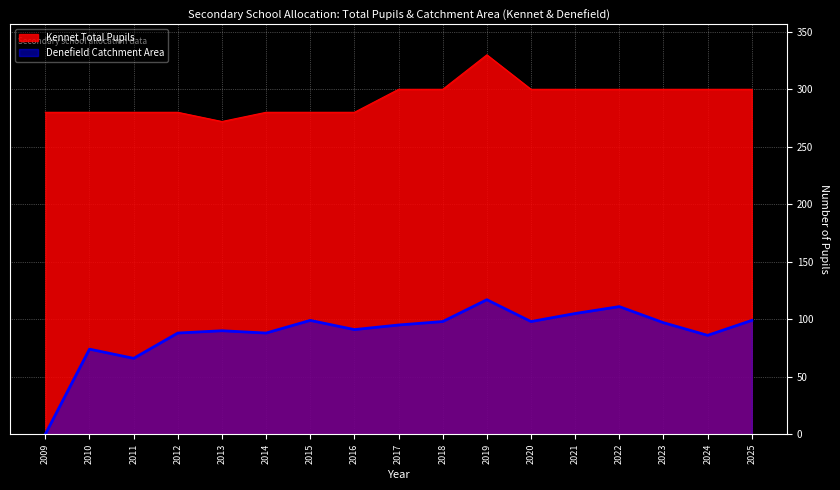

At which label does Kennet Total Pupils reach its minimum?

2013